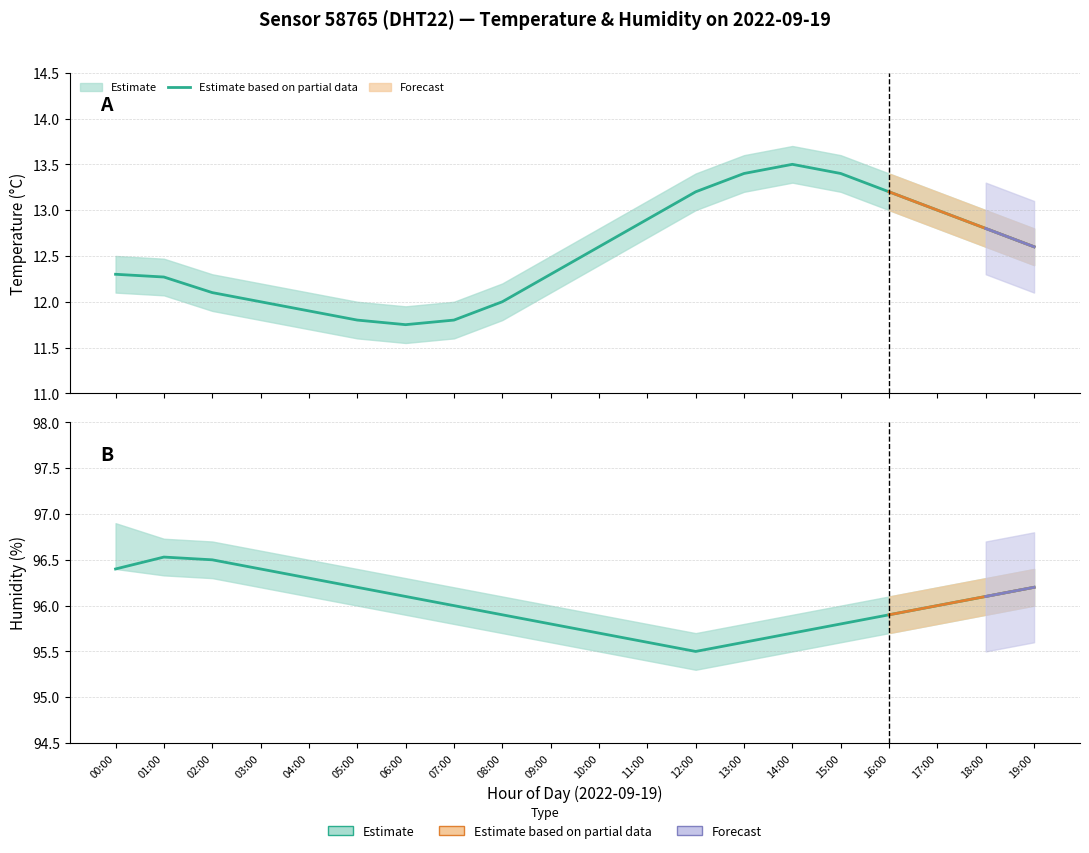

What is the value of the hum_upper point at the 19th from the left?

96.3